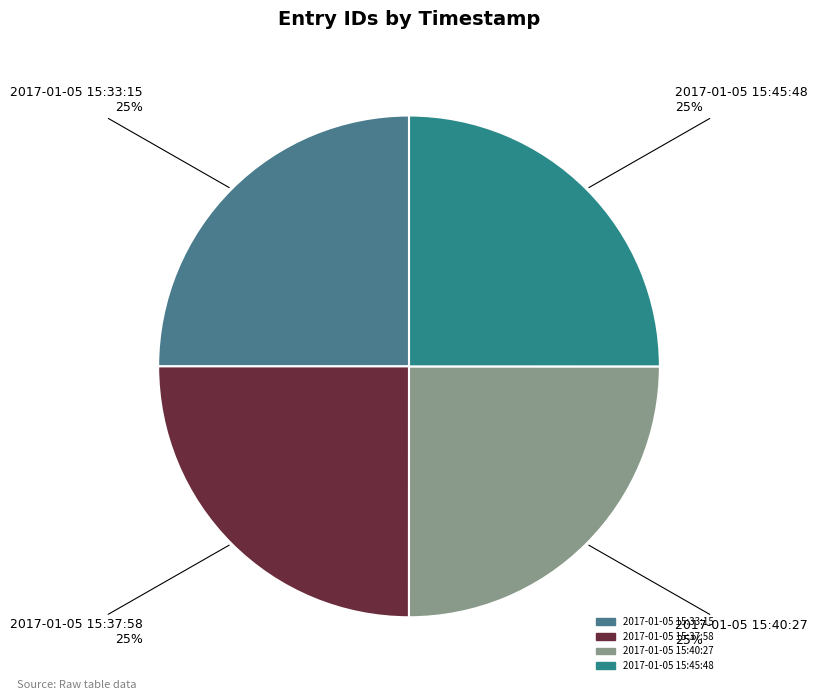

To the nearest percent, what is the combined percentage of 2017-01-05 15:37:58 and 2017-01-05 15:45:48?

50%